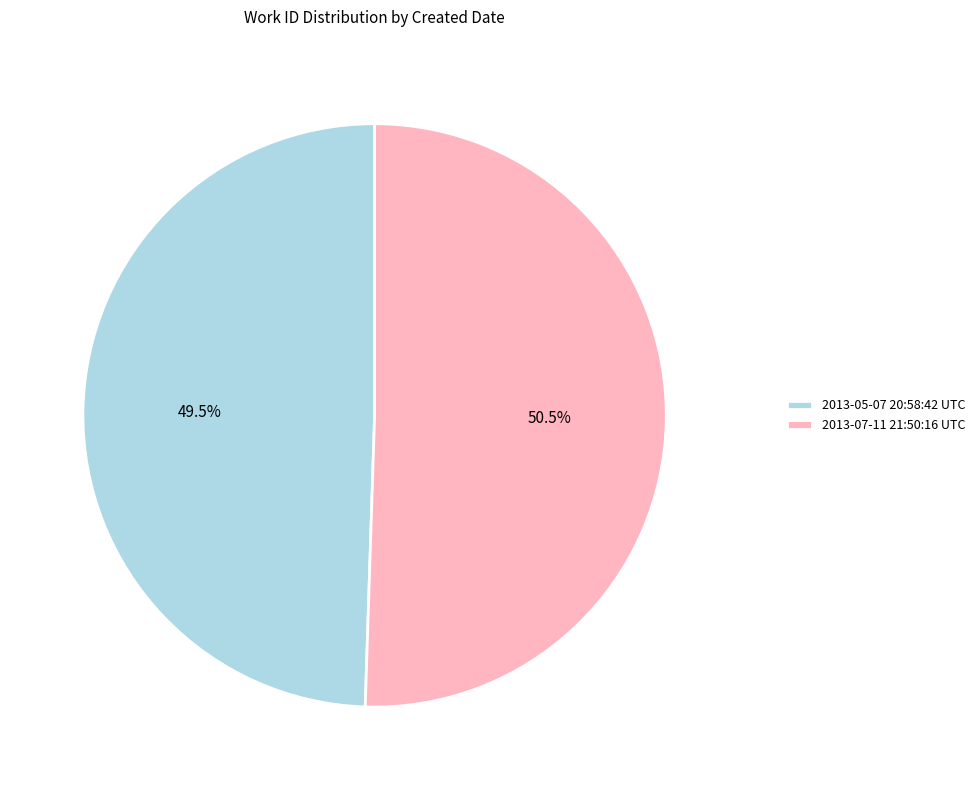

Does 2013-05-07 20:58:42 UTC represent more than half of the total?

No